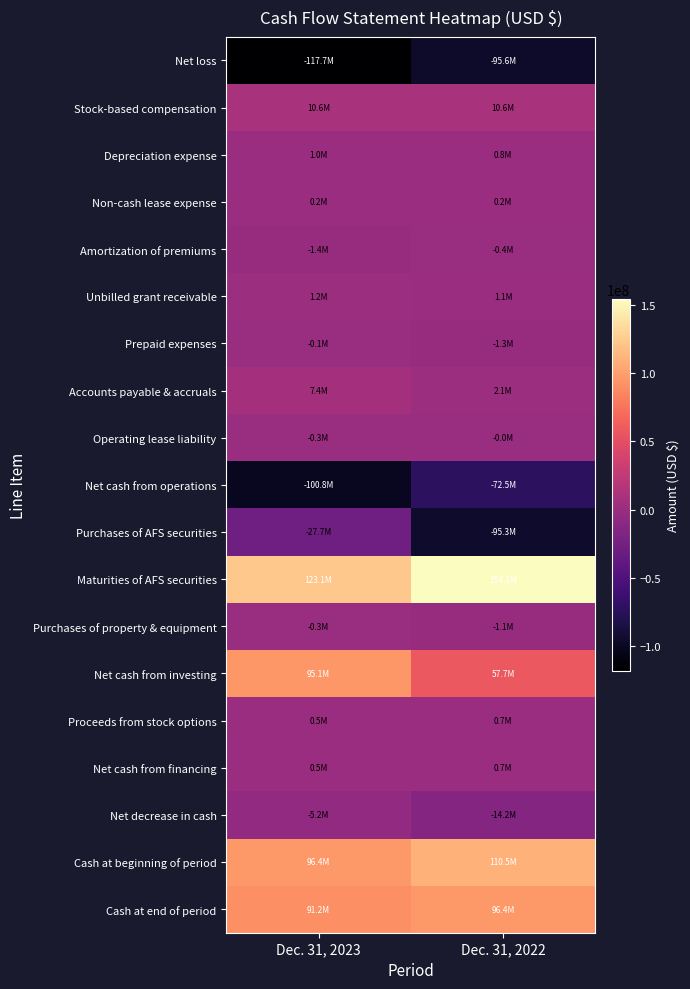

Reading left to right, what are all the values shown in this chart?

Net loss: Dec. 31, 2023=-117672000	Dec. 31, 2022=-95639000
Stock-based compensation: Dec. 31, 2023=10623000	Dec. 31, 2022=10606000
Depreciation expense: Dec. 31, 2023=969000	Dec. 31, 2022=845000
Non-cash lease expense: Dec. 31, 2023=214000	Dec. 31, 2022=203000
Amortization of premiums: Dec. 31, 2023=-1414000	Dec. 31, 2022=-422000
Unbilled grant receivable: Dec. 31, 2023=1227000	Dec. 31, 2022=1109000
Prepaid expenses: Dec. 31, 2023=-113000	Dec. 31, 2022=-1257000
Accounts payable & accruals: Dec. 31, 2023=7367000	Dec. 31, 2022=2101000
Operating lease liability: Dec. 31, 2023=-326000	Dec. 31, 2022=-15000
Net cash from operations: Dec. 31, 2023=-100753000	Dec. 31, 2022=-72469000
Purchases of AFS securities: Dec. 31, 2023=-27671000	Dec. 31, 2022=-95288000
Maturities of AFS securities: Dec. 31, 2023=123064000	Dec. 31, 2022=154093000
Purchases of property & equipment: Dec. 31, 2023=-304000	Dec. 31, 2022=-1141000
Net cash from investing: Dec. 31, 2023=95089000	Dec. 31, 2022=57664000
Proceeds from stock options: Dec. 31, 2023=493000	Dec. 31, 2022=654000
Net cash from financing: Dec. 31, 2023=493000	Dec. 31, 2022=654000
Net decrease in cash: Dec. 31, 2023=-5171000	Dec. 31, 2022=-14151000
Cash at beginning of period: Dec. 31, 2023=96386000	Dec. 31, 2022=110537000
Cash at end of period: Dec. 31, 2023=91215000	Dec. 31, 2022=96386000